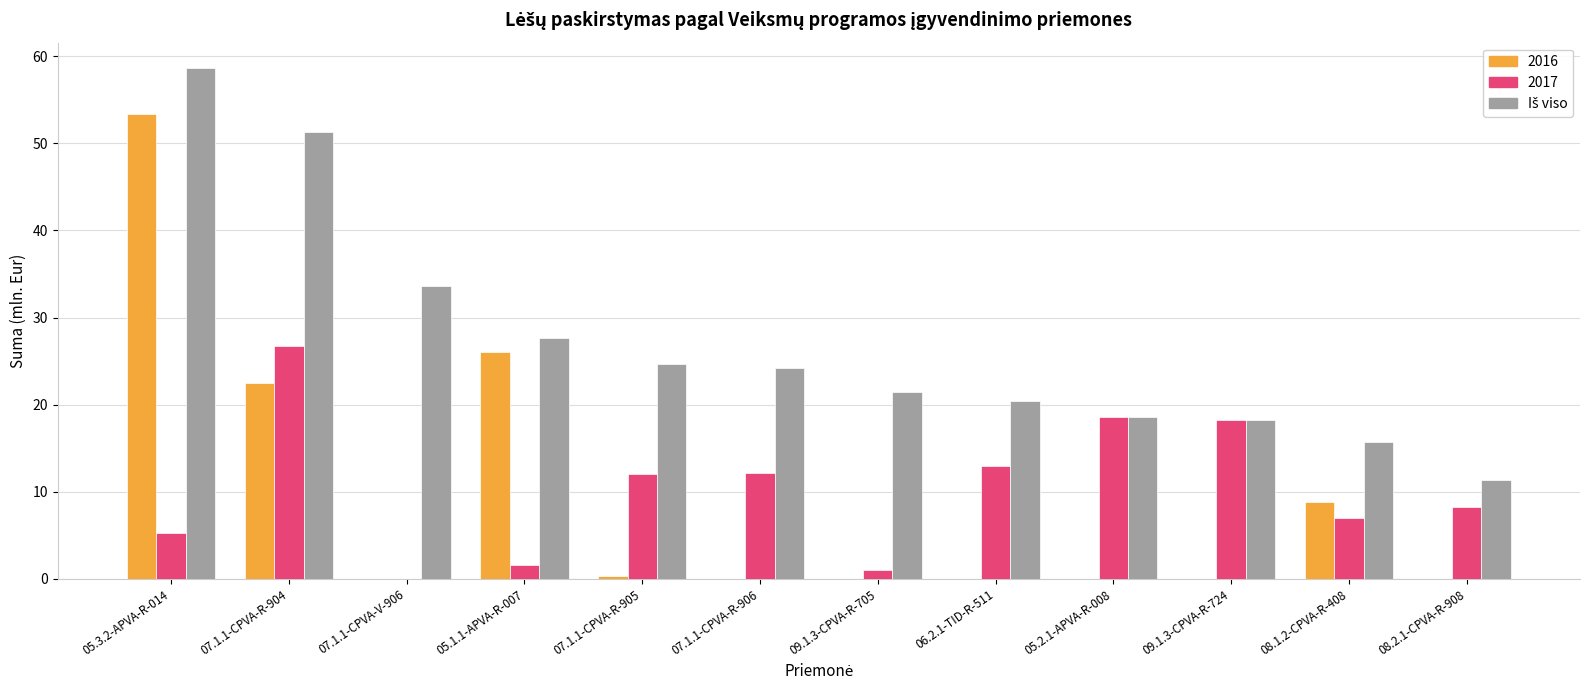

What is the maximum value shown in the chart?

58.6